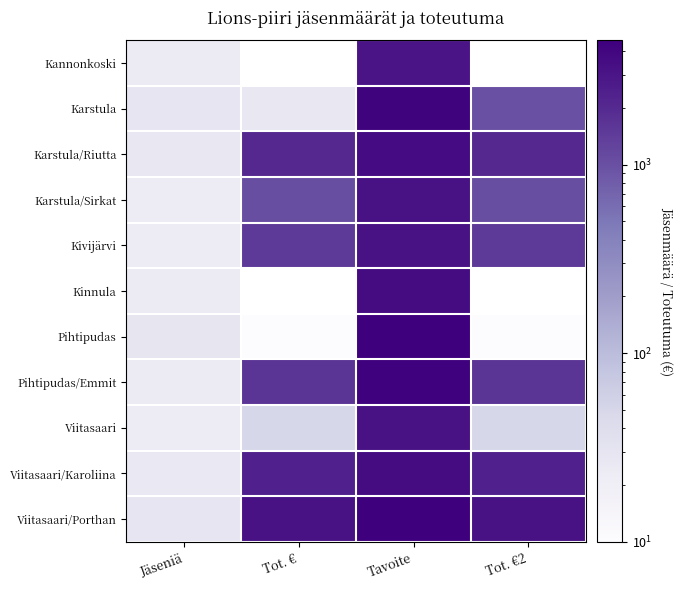

The value of Kivijärvi at Tot. €2 is 1460.0. True or false?

True